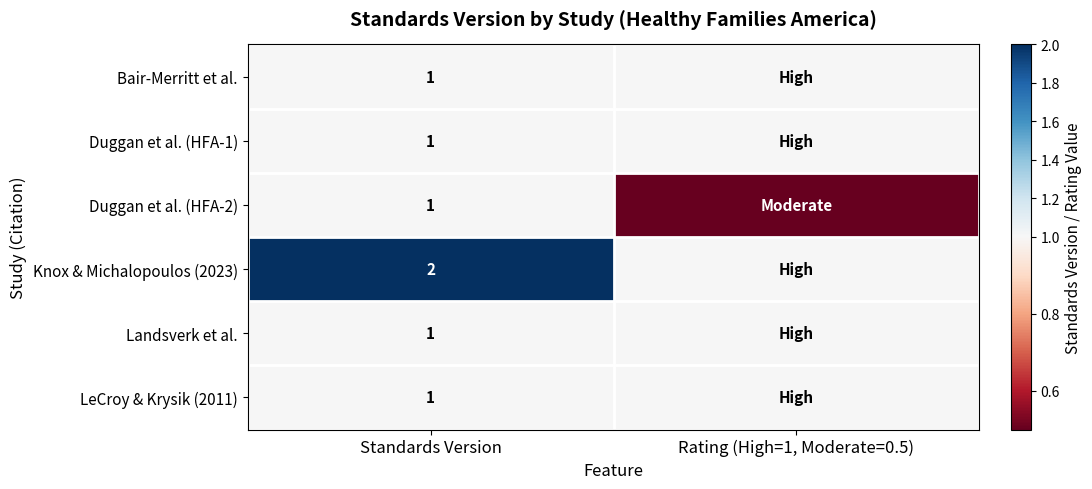

True or false: Bair-Merritt et al. has a value of 1.6 at Standards Version.

False